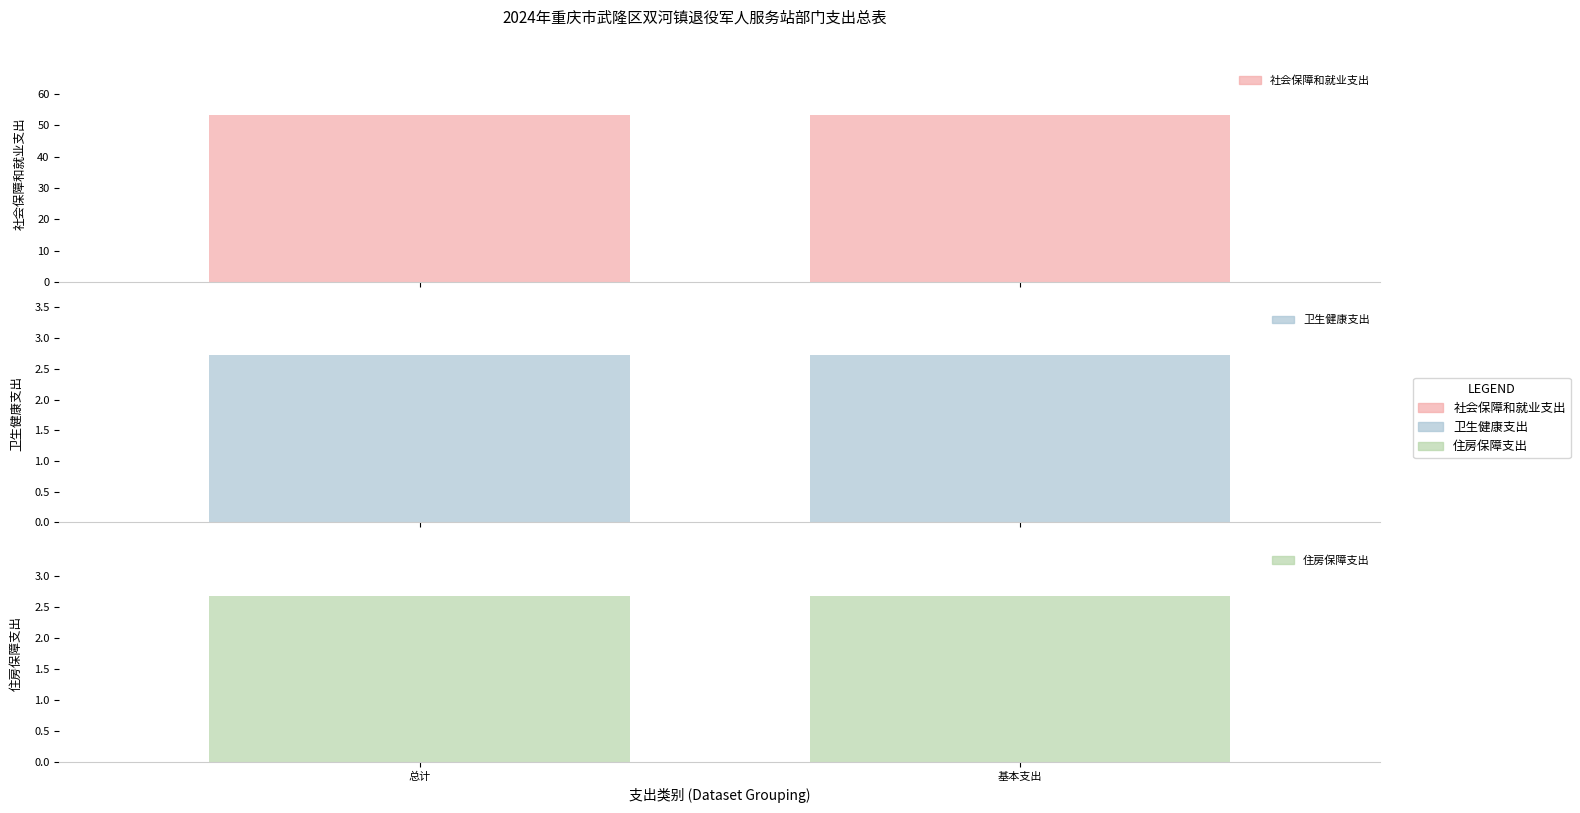

Which has a higher value, 总计 or 基本支出?

总计